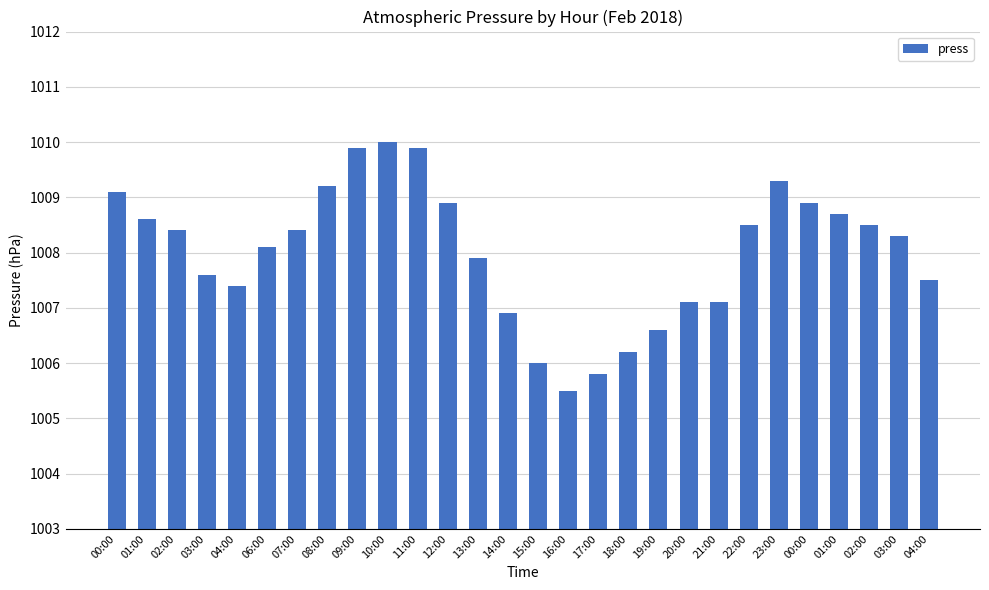

How many bars are there in total?

28